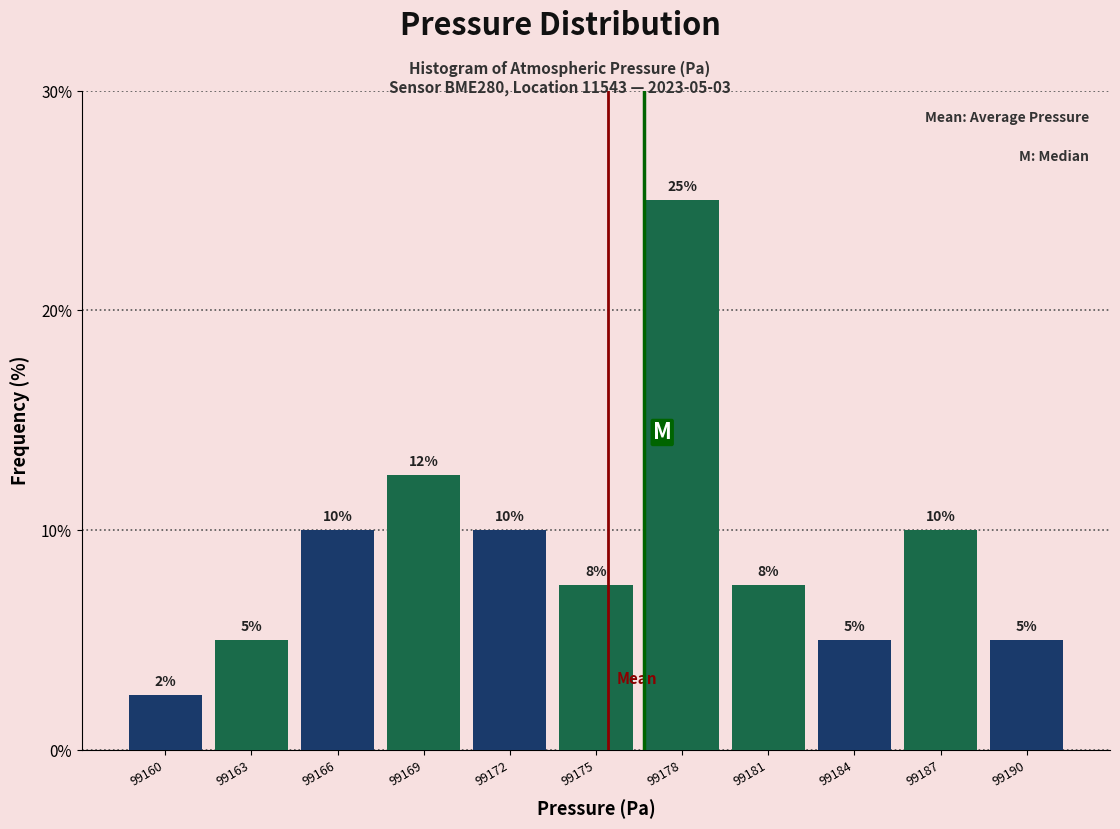

What is the value of the 4th bar from the left?

12.5